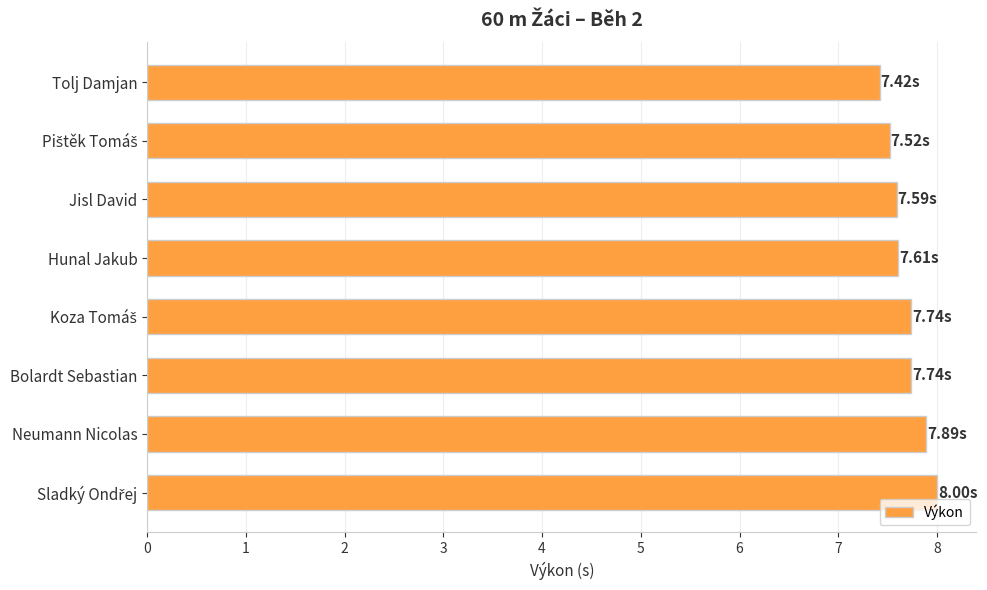

What is the difference between the maximum and minimum values?

0.6